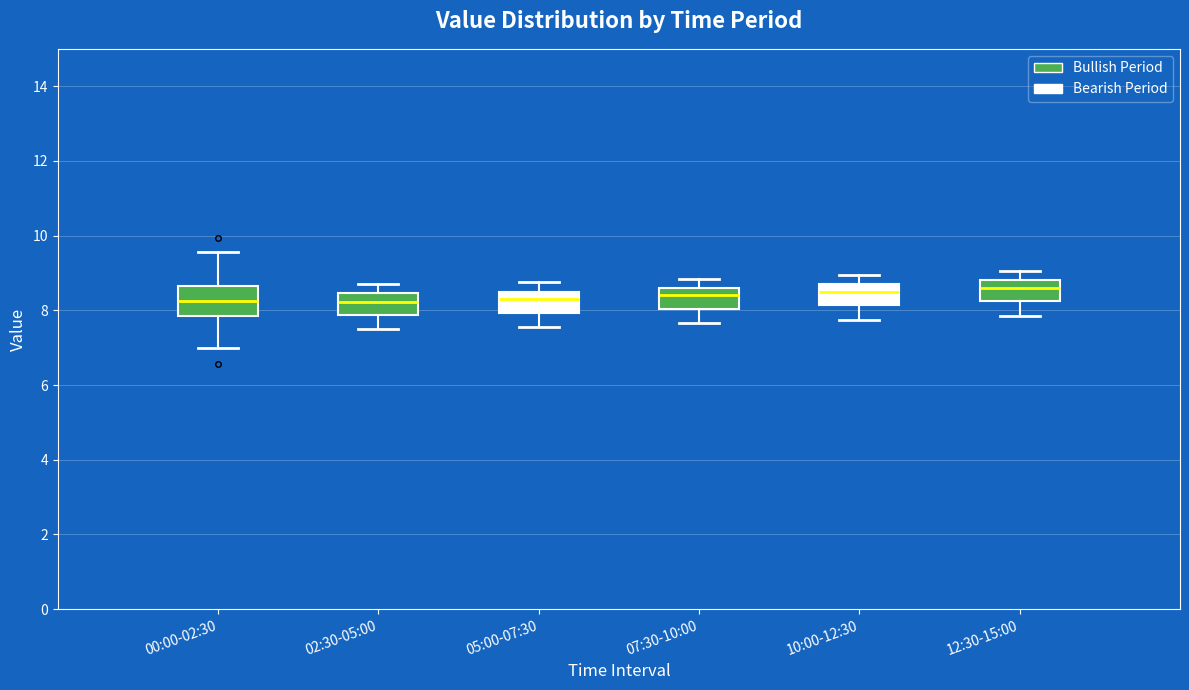

Comparing the boxes themselves (not the whiskers), which one is the tallest?

00:00-02:30